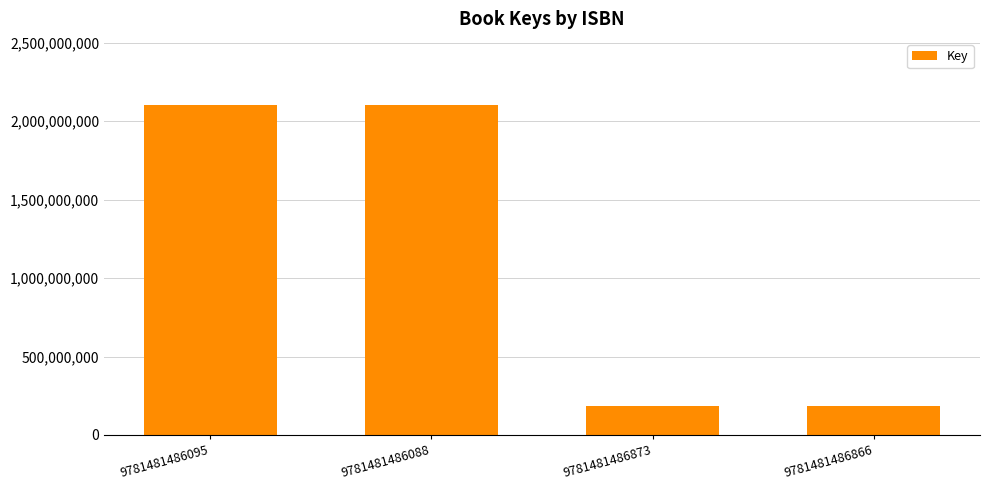

What is the sum of the values at 9781481486095 and 9781481486866?

2289450811